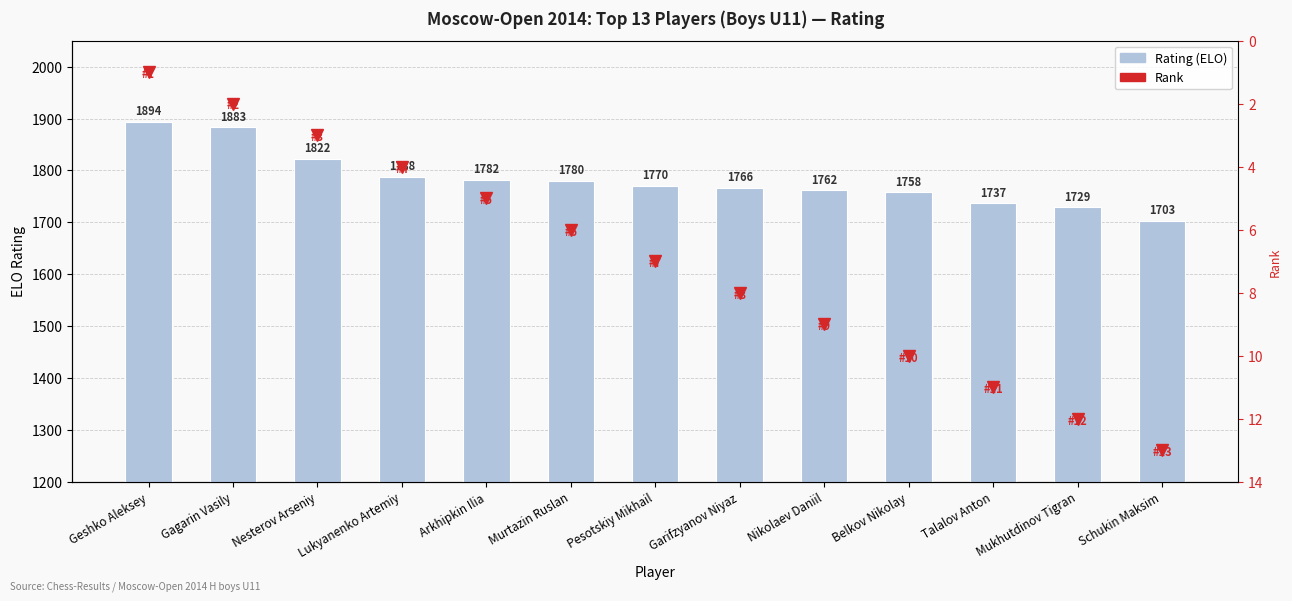

List the labels in order of Rating (ELO) value, smallest first.

Schukin Maksim, Mukhutdinov Tigran, Talalov Anton, Belkov Nikolay, Nikolaev Daniil, Garifzyanov Niyaz, Pesotskiy Mikhail, Murtazin Ruslan, Arkhipkin Ilia, Lukyanenko Artemiy, Nesterov Arseniy, Gagarin Vasily, Geshko Aleksey